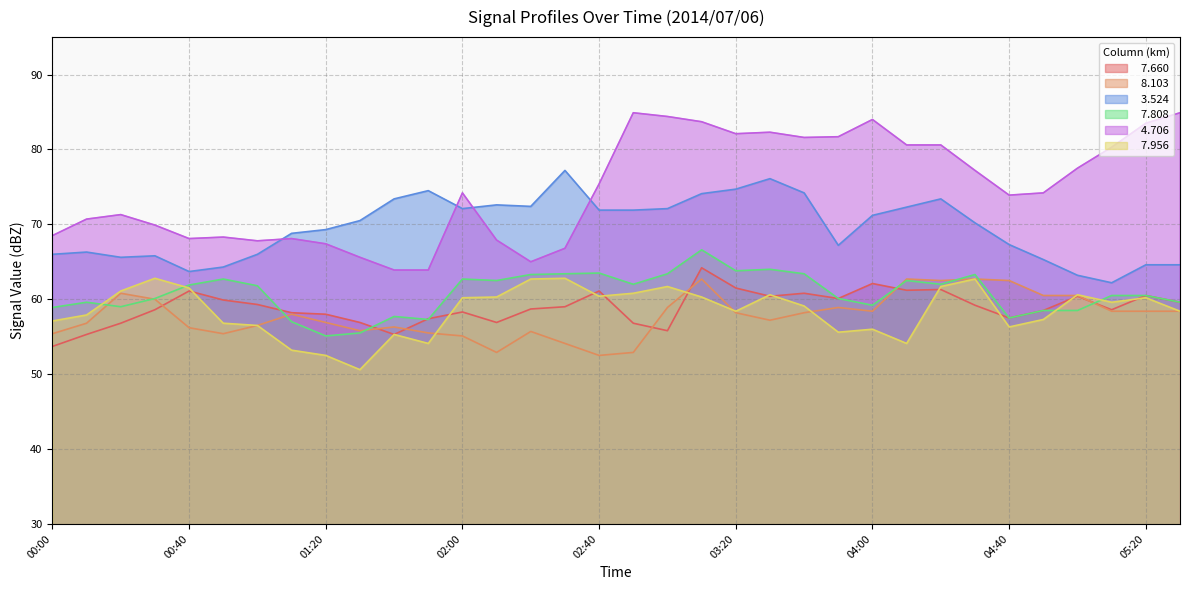

At which label does   7.956 first exceed 59?

00:20